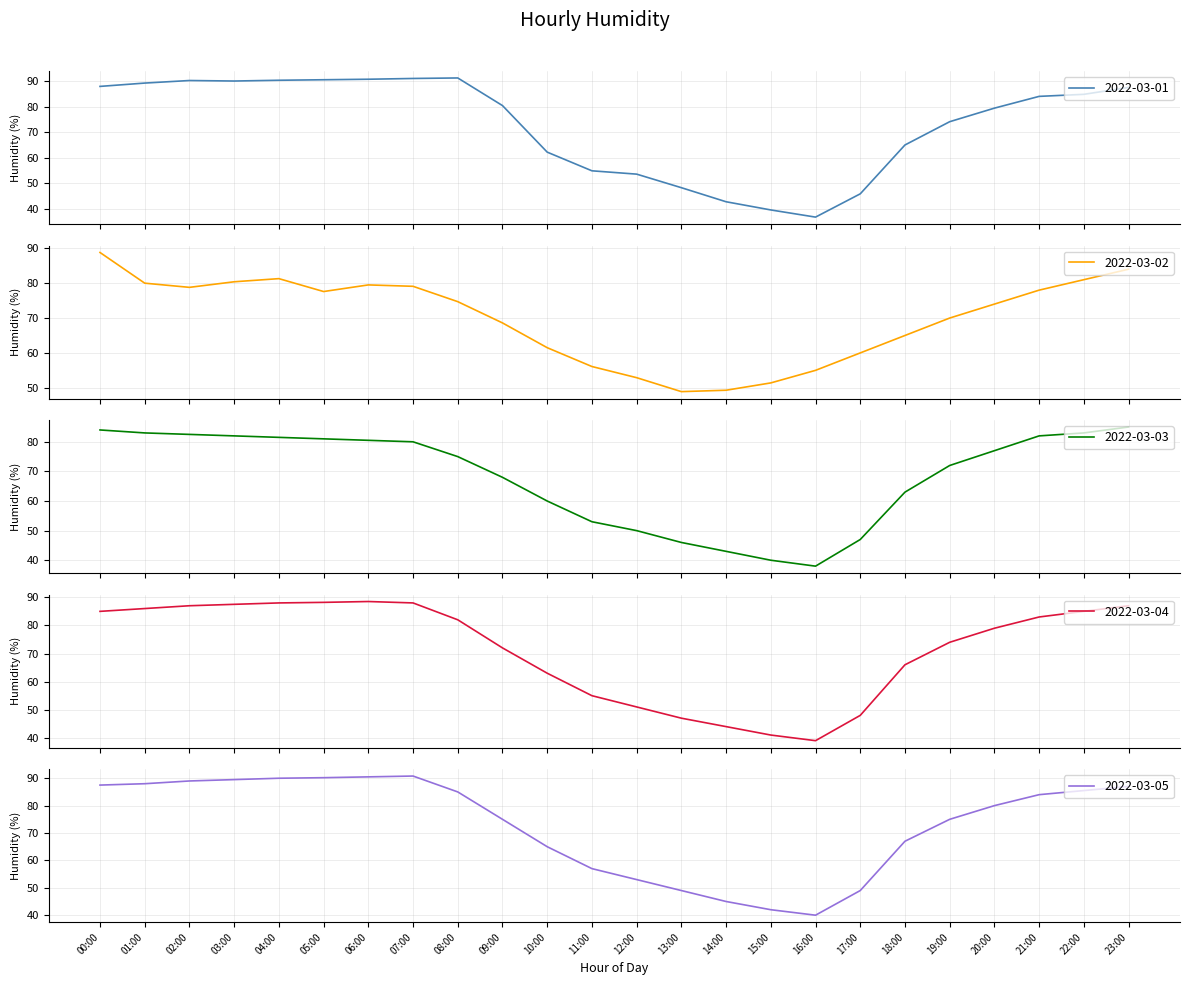

At which category does 2022-03-01 reach its first local valley?

03:00